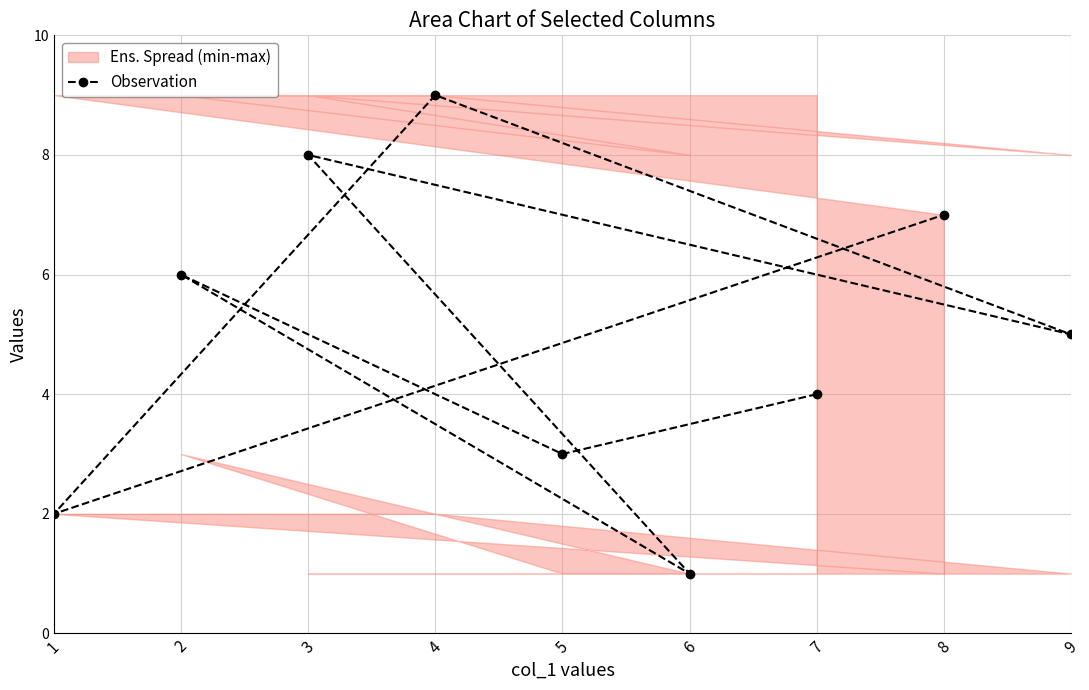

The value of Observation at 4 is 16. True or false?

False